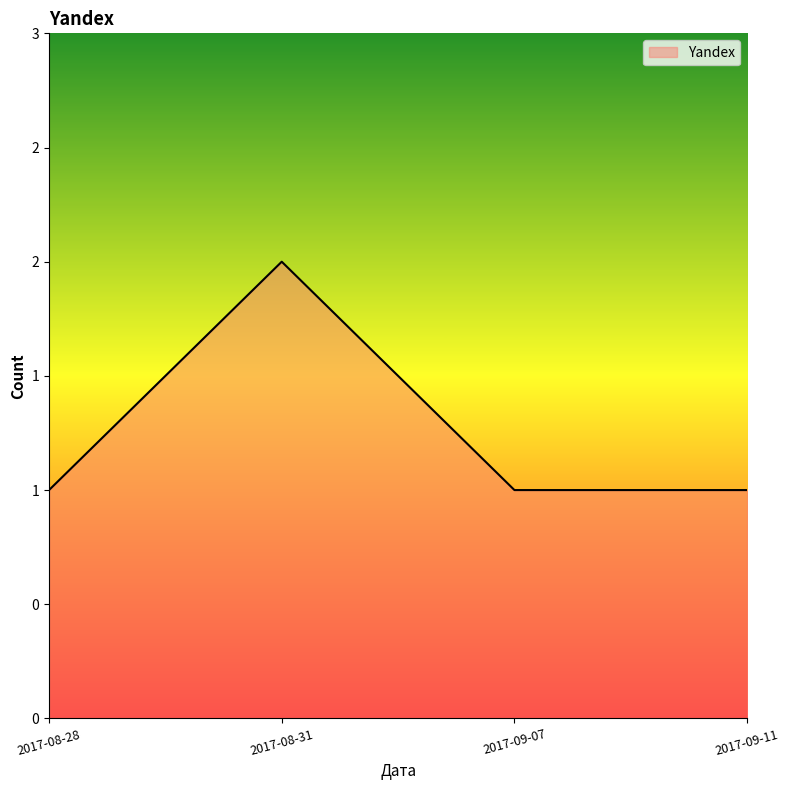

Is this an area chart (filled region under the line)?

Yes